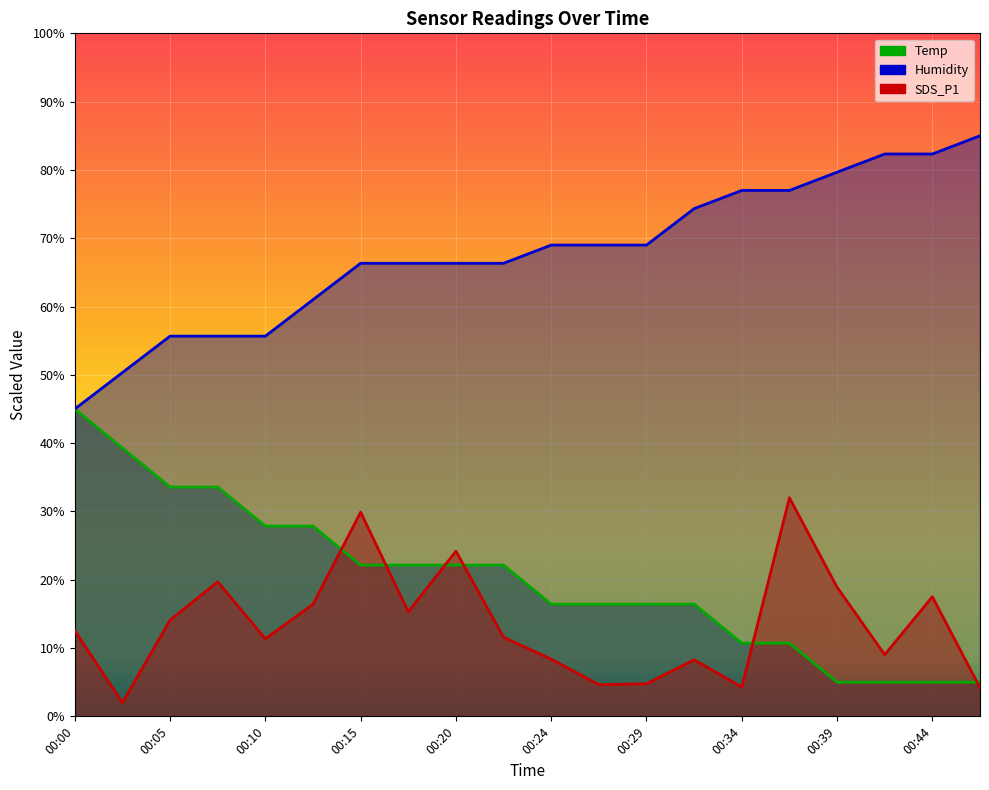

What are all the series names shown in the legend?

Temp, Humidity, SDS_P1